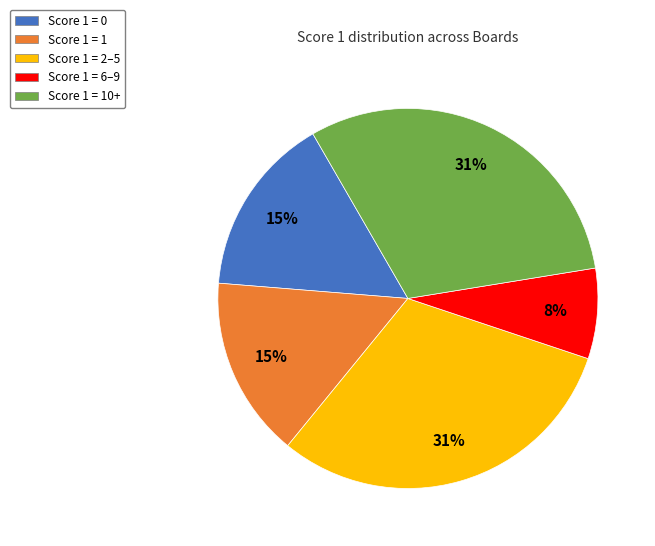

Combined, do Score 1 = 1 and Score 1 = 10+ account for over 50%?

No